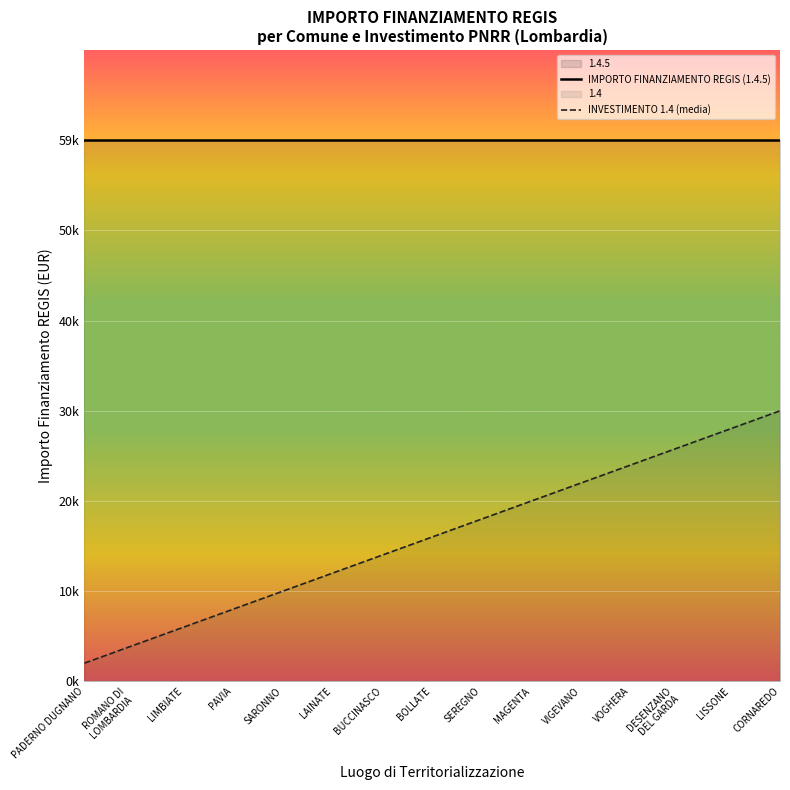

Reading left to right, extract all data points from this chart.

IMPORTO FINANZIAMENTO REGIS (1.4.5): PADERNO DUGNANO=59966.0	ROMANO DI
LOMBARDIA=59966.0	LIMBIATE=59966.0	PAVIA=59966.0	SARONNO=59966.0	LAINATE=59966.0	BUCCINASCO=59966.0	BOLLATE=59966.0	SEREGNO=59966.0	MAGENTA=59966.0	VIGEVANO=59966.0	VOGHERA=59966.0	DESENZANO
DEL GARDA=59966.0	LISSONE=59966.0	CORNAREDO=59966.0
INVESTIMENTO 1.4 (media): PADERNO DUGNANO=1998.9	ROMANO DI
LOMBARDIA=3997.7	LIMBIATE=5996.6	PAVIA=7995.5	SARONNO=9994.3	LAINATE=11993.2	BUCCINASCO=13992.1	BOLLATE=15990.9	SEREGNO=17989.8	MAGENTA=19988.7	VIGEVANO=21987.5	VOGHERA=23986.4	DESENZANO
DEL GARDA=25985.3	LISSONE=27984.1	CORNAREDO=29983.0